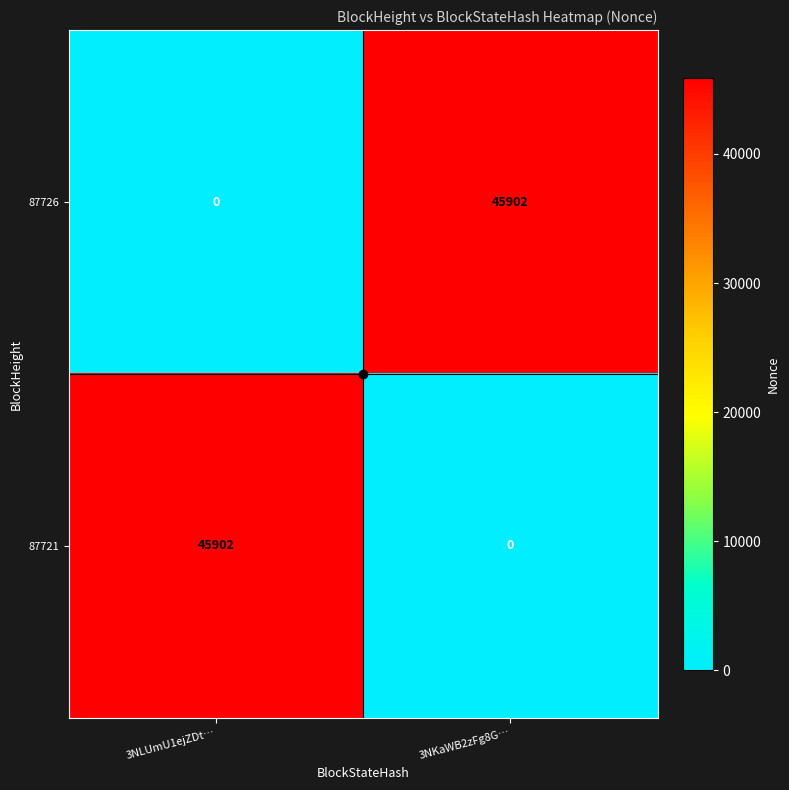

Where is 87726 nearest to the value 22951?

3NLUmU1ejZDt…